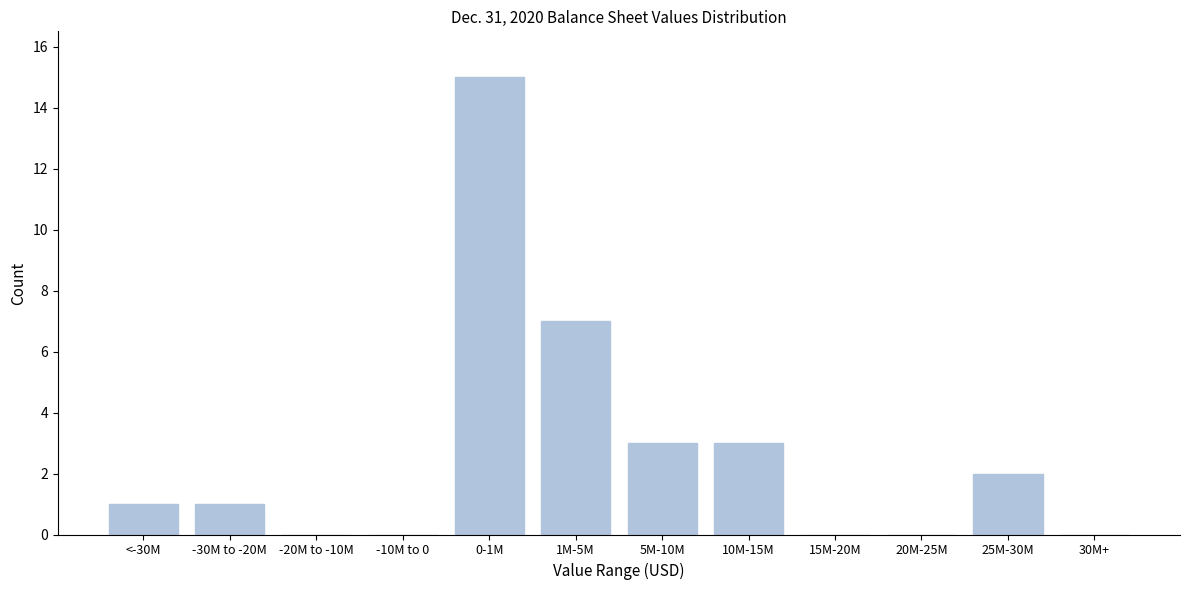

Reading left to right, what are all the values shown in this chart?

<-30M=1	-30M to -20M=1	-20M to -10M=0	-10M to 0=0	0-1M=15	1M-5M=7	5M-10M=3	10M-15M=3	15M-20M=0	20M-25M=0	25M-30M=2	30M+=0